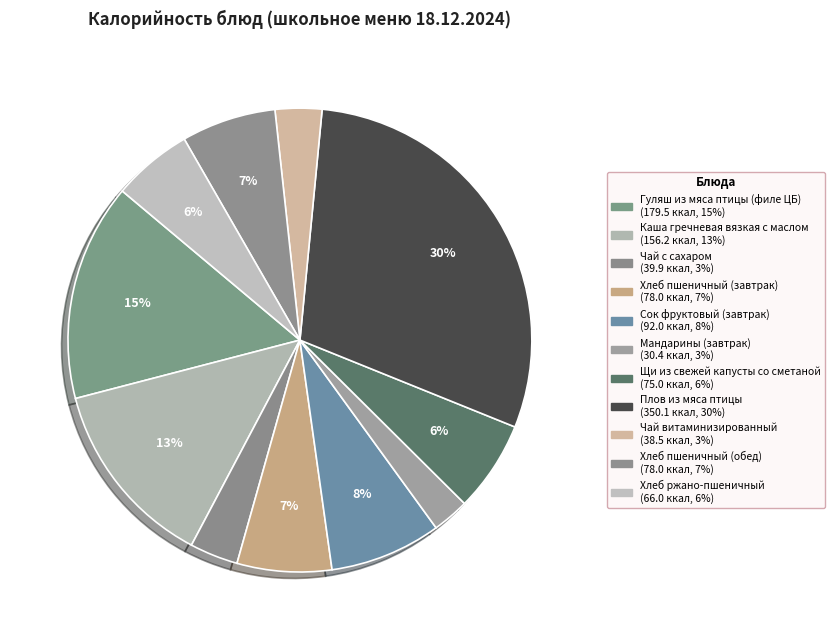

Which slice is the largest?

Плов из мяса птицы